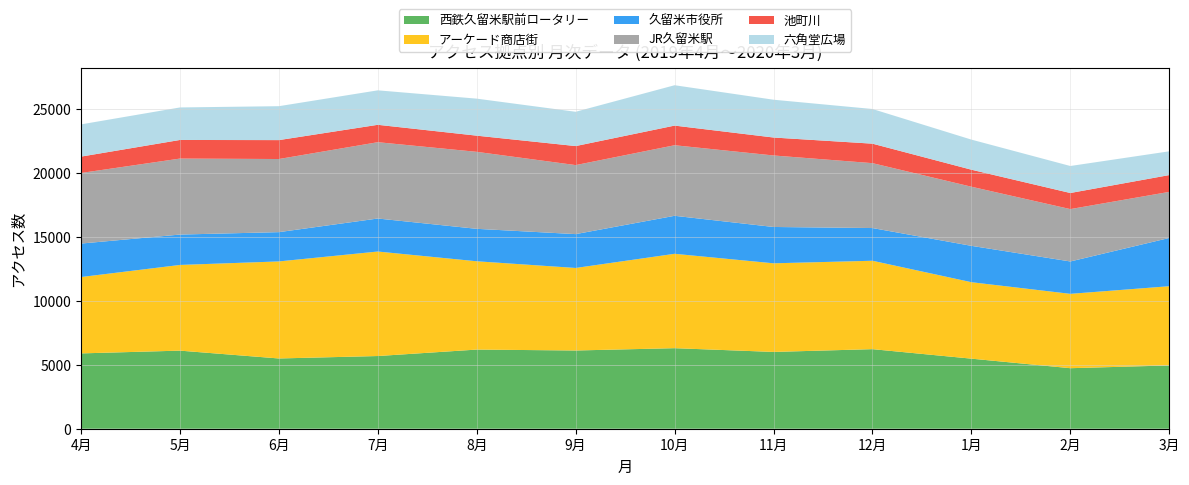

Reading right to left, transcribe all the data shown in this chart.

西鉄久留米駅前ロータリー: 3月=4952	2月=4736	1月=5483	12月=6226	11月=6009	10月=6302	9月=6121	8月=6193	7月=5688	6月=5497	5月=6110	4月=5894
アーケード商店街: 3月=6199	2月=5818	1月=5982	12月=6917	11月=6934	10月=7385	9月=6458	8月=6909	7月=8177	6月=7593	5月=6705	4月=5975
久留米市役所: 3月=3775	2月=2533	1月=2845	12月=2559	11月=2843	10月=2973	9月=2648	8月=2539	7月=2583	6月=2292	5月=2377	4月=2619
JR久留米駅: 3月=3607	2月=4098	1月=4626	12月=5078	11月=5595	10月=5522	9月=5401	8月=6024	7月=5972	6月=5721	5月=5946	4月=5523
池町川: 3月=1314	2月=1259	1月=1331	12月=1524	11月=1404	10月=1536	9月=1488	8月=1265	7月=1360	6月=1480	5月=1456	4月=1280
六角堂広場: 3月=1859	2月=2113	1月=2355	12月=2713	11月=2958	10月=3159	9月=2683	8月=2897	7月=2697	6月=2654	5月=2544	4月=2522